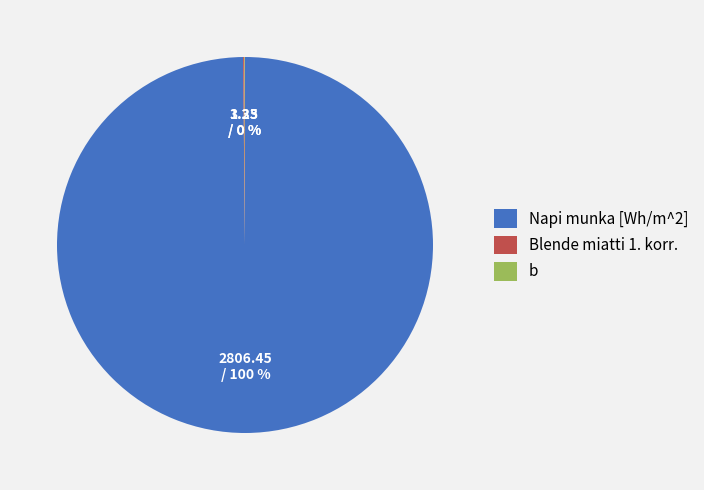

What is the majority slice?

Napi munka [Wh/m^2]